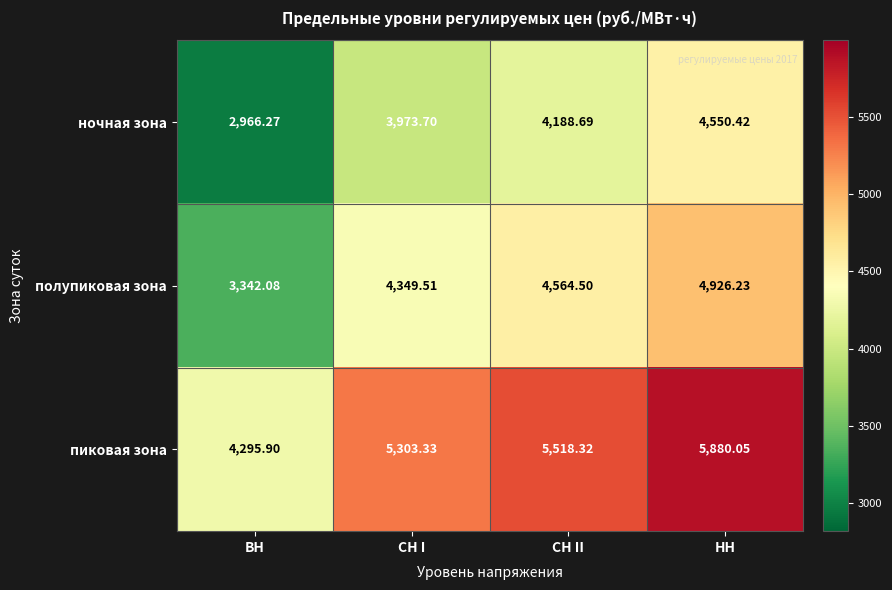

List the labels in order of пиковая зона value, largest first.

НН, СН II, СН I, ВН